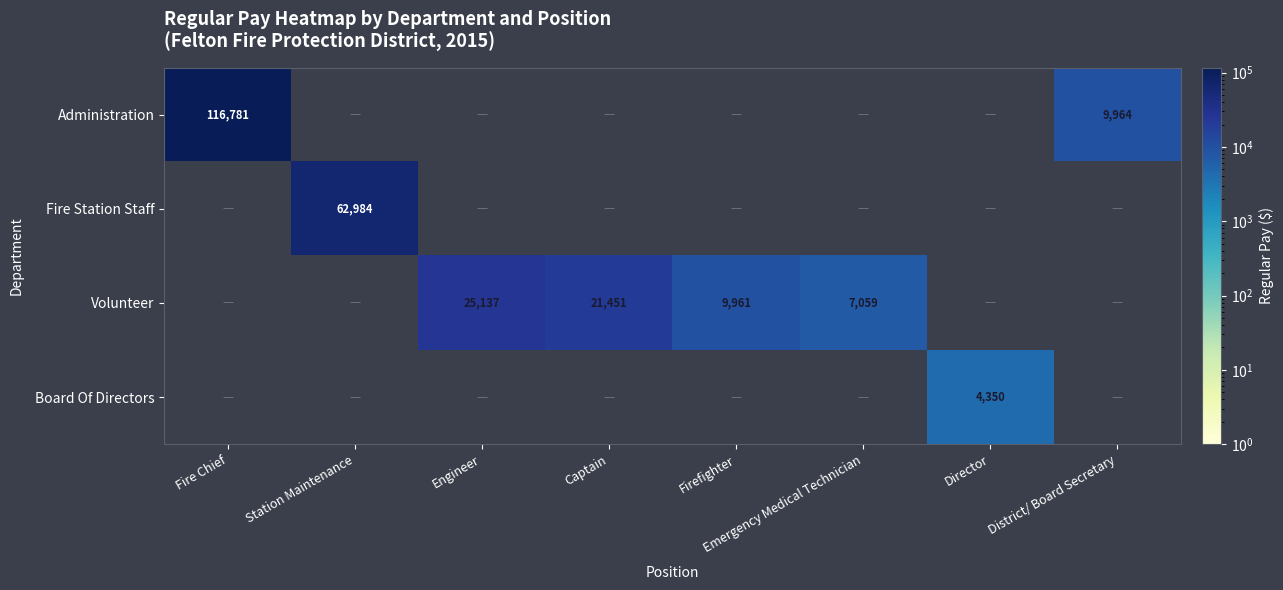

Is it true that Volunteer equals 25137 at Engineer?

True